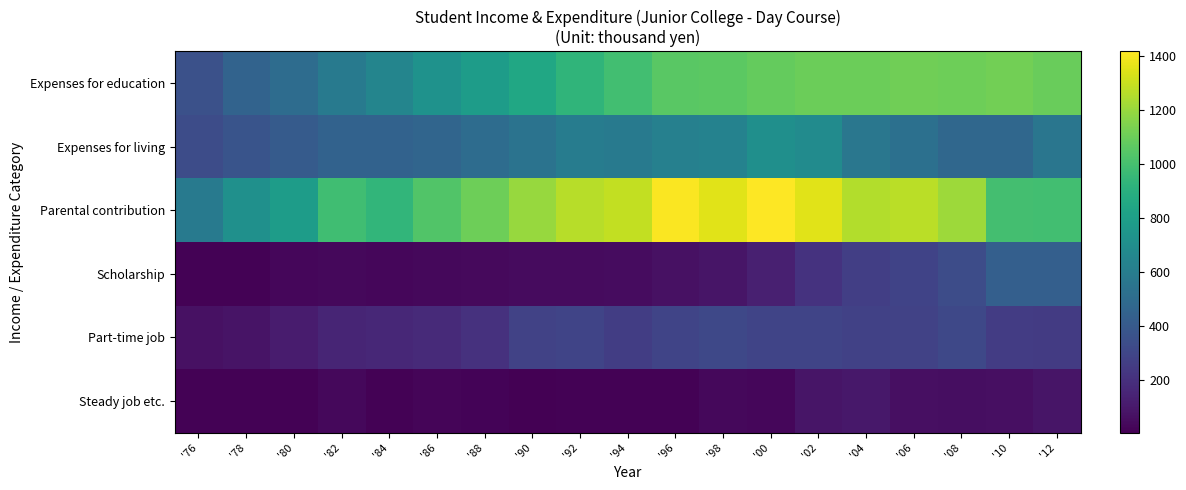

Rank the series at '80 from highest to lowest value.

Parental contribution, Expenses for education, Expenses for living, Part-time job, Scholarship, Steady job etc.